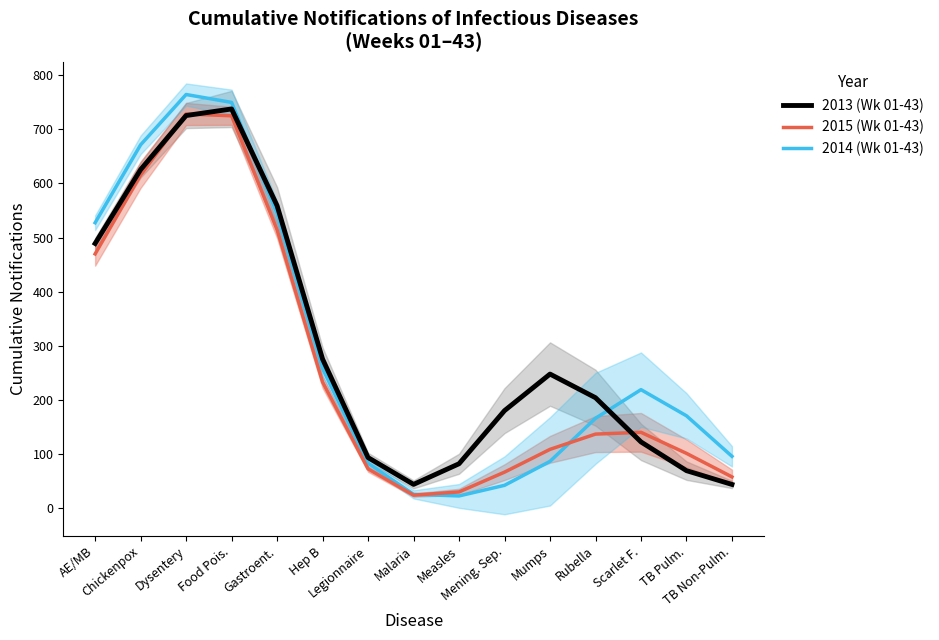

What is the difference between the 2013 (Wk 01-43) values at Gastroent. and Measles?

476.6